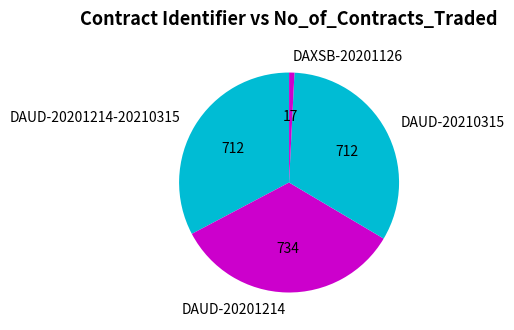

Is DAUD-20201214-20210315 the majority of the pie?

No